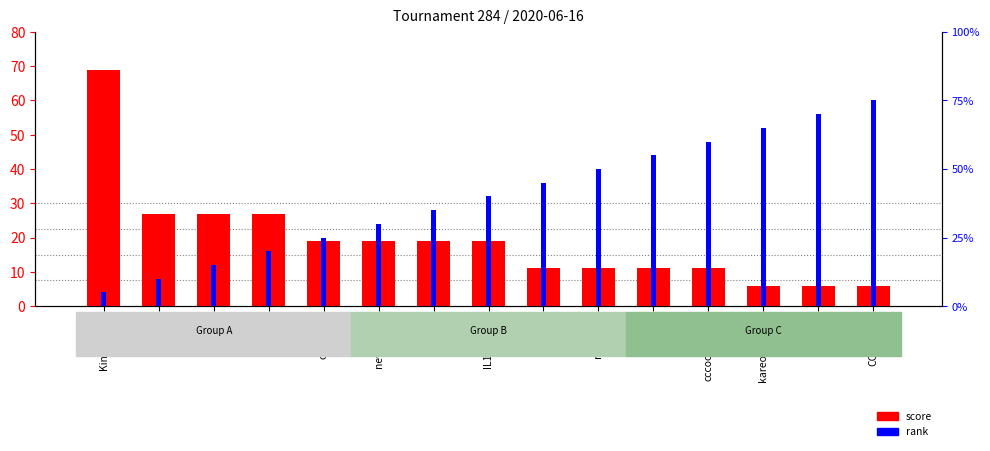

What are all the series names shown in the legend?

score, rank